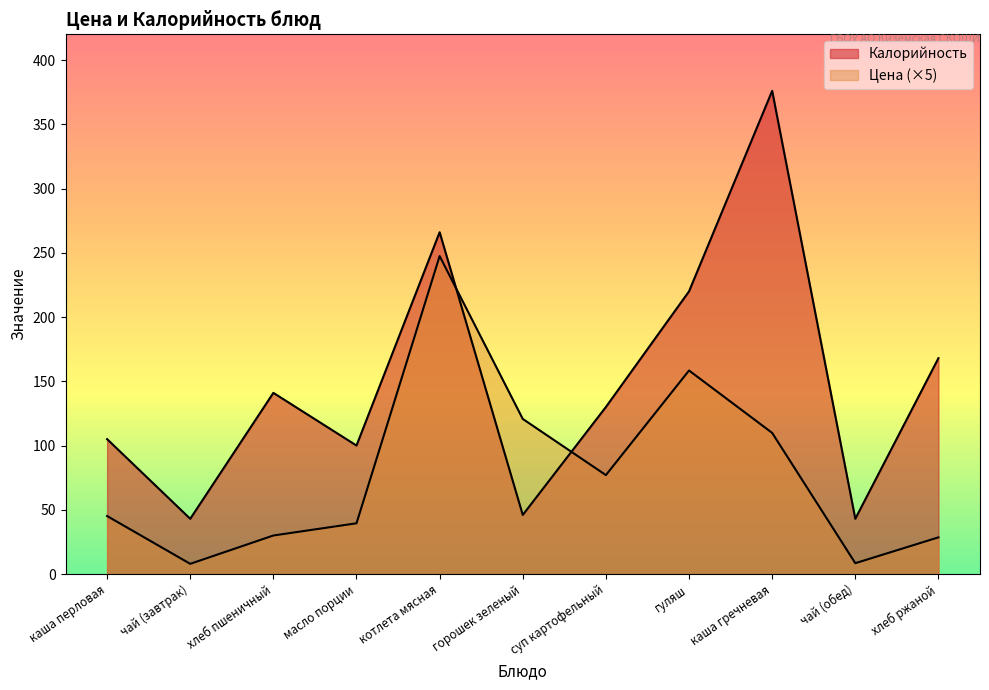

Is it true that Калорийность equals 43.0 at чай (обед)?

True